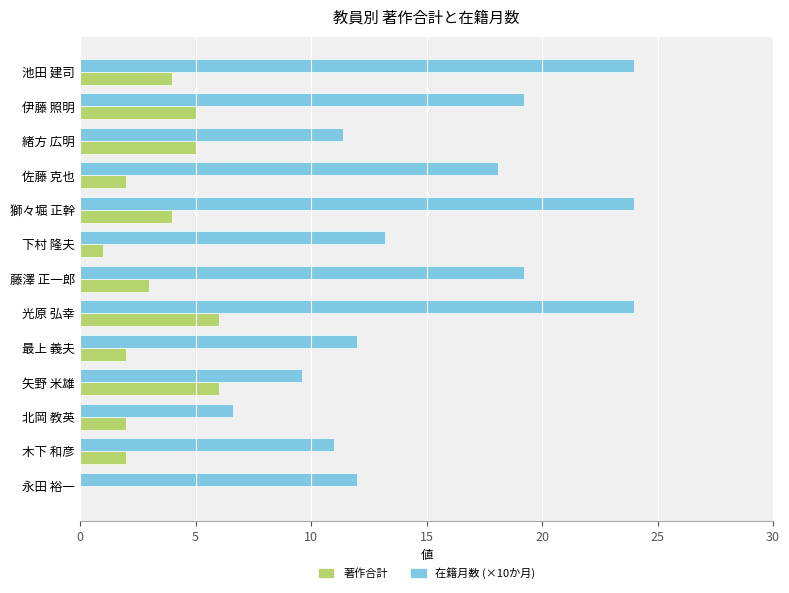

Where is 在籍月数 (×10か月) nearest to the value 15?

下村 隆夫